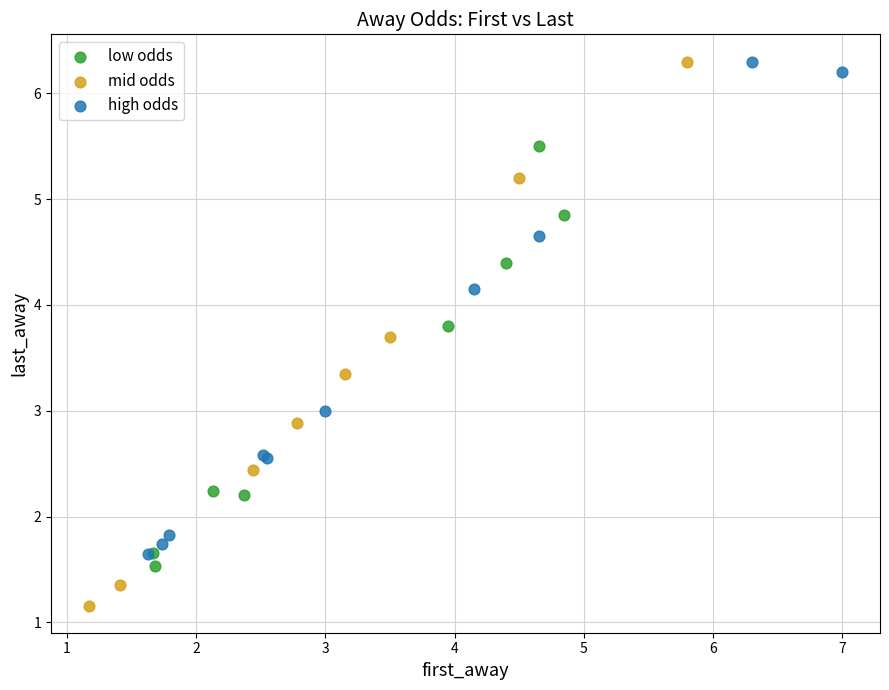

Which series has the widest spread of Y values?

mid odds